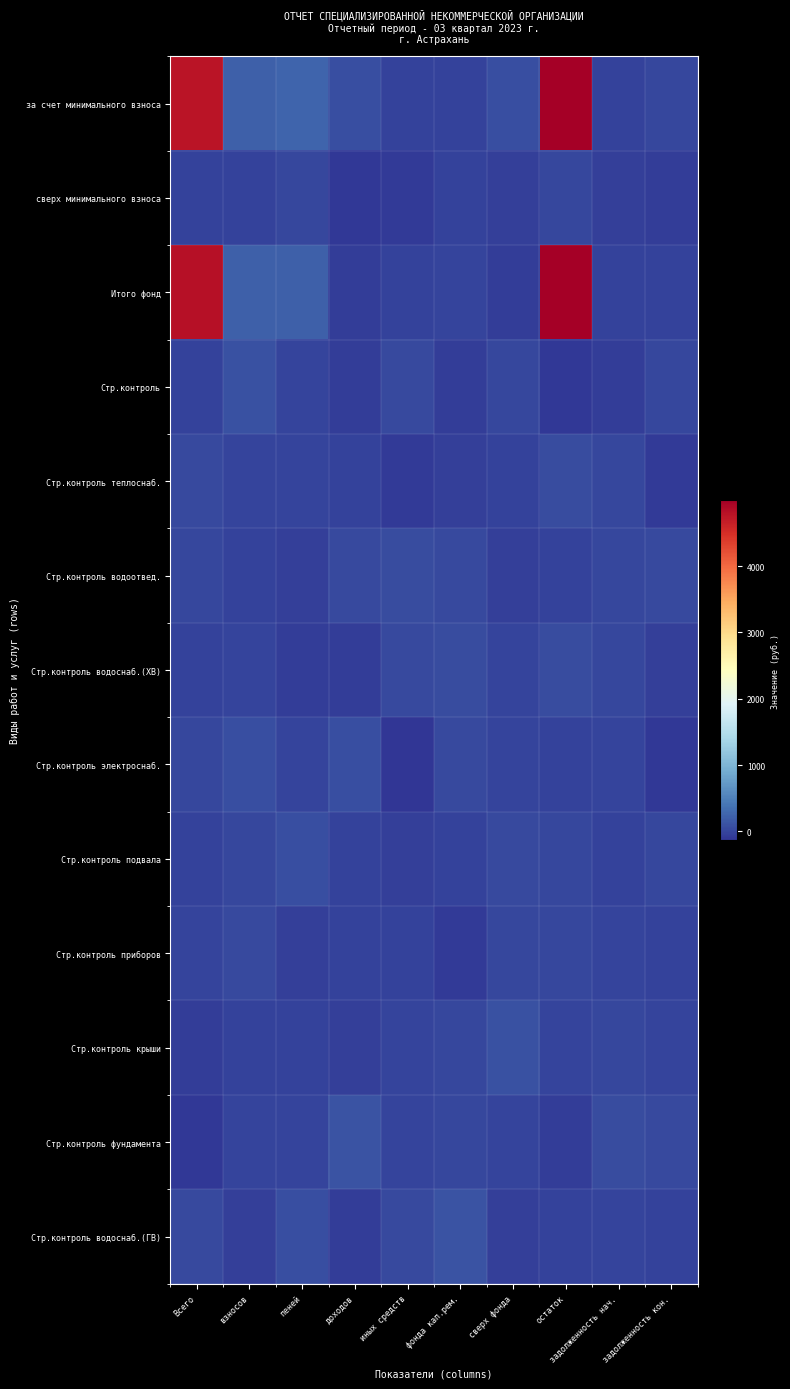

Reading right to left, extract all data points from this chart.

за счет минимального взноса: задолженность кон.=27.1	задолженность нач.=-23.5	остаток=4998.2	сверх фонда=79.0	фонда кап.рем.=-11.7	иных средств=-11.7	доходов=77.0	пеней=258.3	взносов=219.8	Всего=4758.0
сверх минимального взноса: задолженность кон.=-70.6	задолженность нач.=-45.4	остаток=15.7	сверх фонда=-50.6	фонда кап.рем.=-28.1	иных средств=-86.2	доходов=-95.7	пеней=12.1	взносов=-23.3	Всего=-23.2
Итого фонд: задолженность кон.=-14.6	задолженность нач.=-30.0	остаток=4978.6	сверх фонда=-57.5	фонда кап.рем.=5.5	иных средств=-27.2	доходов=-70.4	пеней=229.2	взносов=215.4	Всего=4806.4
Стр.контроль: задолженность кон.=9.8	задолженность нач.=-66.4	остаток=-98.0	сверх фонда=10.4	фонда кап.рем.=-61.0	иных средств=41.1	доходов=-52.9	пеней=-0.7	взносов=92.6	Всего=-30.1
Стр.контроль теплоснаб.: задолженность кон.=-88.2	задолженность нач.=17.2	остаток=52.9	сверх фонда=-23.0	фонда кап.рем.=-36.0	иных средств=-73.9	доходов=-15.1	пеней=-5.8	взносов=8.6	Всего=36.9
Стр.контроль водоотвед.: задолженность кон.=48.8	задолженность нач.=16.6	остаток=-15.5	сверх фонда=-42.0	фонда кап.рем.=46.6	иных средств=51.5	доходов=30.6	пеней=-33.8	взносов=-19.3	Всего=16.2
Стр.контроль водоснаб.(ХВ): задолженность кон.=-32.3	задолженность нач.=18.1	остаток=50.2	сверх фонда=-3.6	фонда кап.рем.=67.8	иных средств=40.6	доходов=-59.8	пеней=-55.3	взносов=-9.3	Всего=-24.0
Стр.контроль электроснаб.: задолженность кон.=-99.4	задолженность нач.=4.6	остаток=-15.0	сверх фонда=4.4	фонда кап.рем.=41.1	иных средств=-131.0	доходов=78.2	пеней=-1.8	взносов=76.9	Всего=18.1
Стр.контроль подвала: задолженность кон.=25.7	задолженность нач.=-26.5	остаток=16.4	сверх фонда=45.8	фонда кап.рем.=-25.1	иных средств=-40.4	доходов=-25.9	пеней=73.9	взносов=17.9	Всего=-11.0
Стр.контроль приборов: задолженность кон.=-11.7	задолженность нач.=0.3	остаток=13.1	сверх фонда=14.8	фонда кап.рем.=-73.2	иных средств=-19.6	доходов=-16.4	пеней=-35.1	взносов=48.4	Всего=4.9
Стр.контроль крыши: задолженность кон.=-3.7	задолженность нач.=12.9	остаток=8.7	сверх фонда=94.3	фонда кап.рем.=20.2	иных средств=-8.1	доходов=-40.1	пеней=-17.1	взносов=-21.0	Всего=-70.8
Стр.контроль фундамента: задолженность кон.=37.6	задолженность нач.=57.1	остаток=-58.4	сверх фонда=-1.7	фонда кап.рем.=15.1	иных средств=-9.6	доходов=123.2	пеней=3.0	взносов=-1.3	Всего=-95.9
Стр.контроль водоснаб.(ГВ): задолженность кон.=-25.2	задолженность нач.=5.0	остаток=-28.3	сверх фонда=-49.5	фонда кап.рем.=109.5	иных средств=29.3	доходов=-70.1	пеней=70.1	взносов=-45.5	Всего=39.6